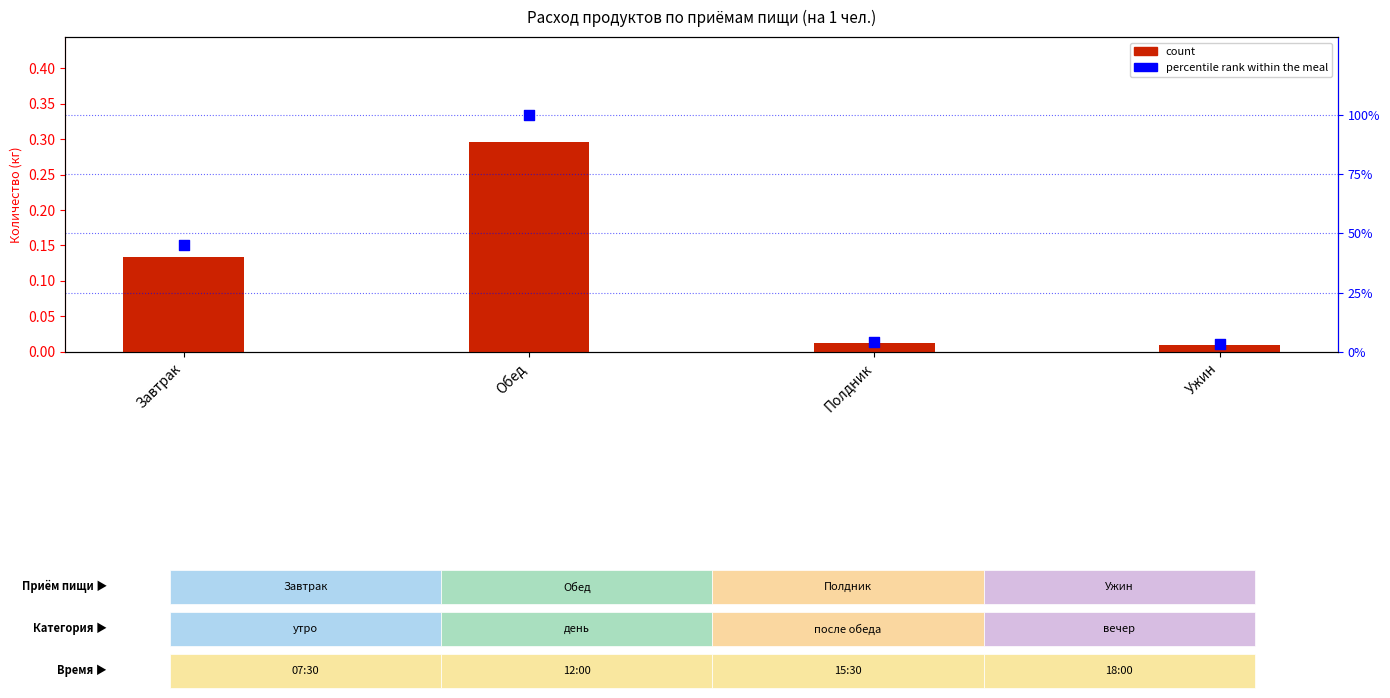

Which series has the widest spread of Y values?

percentile rank within the meal